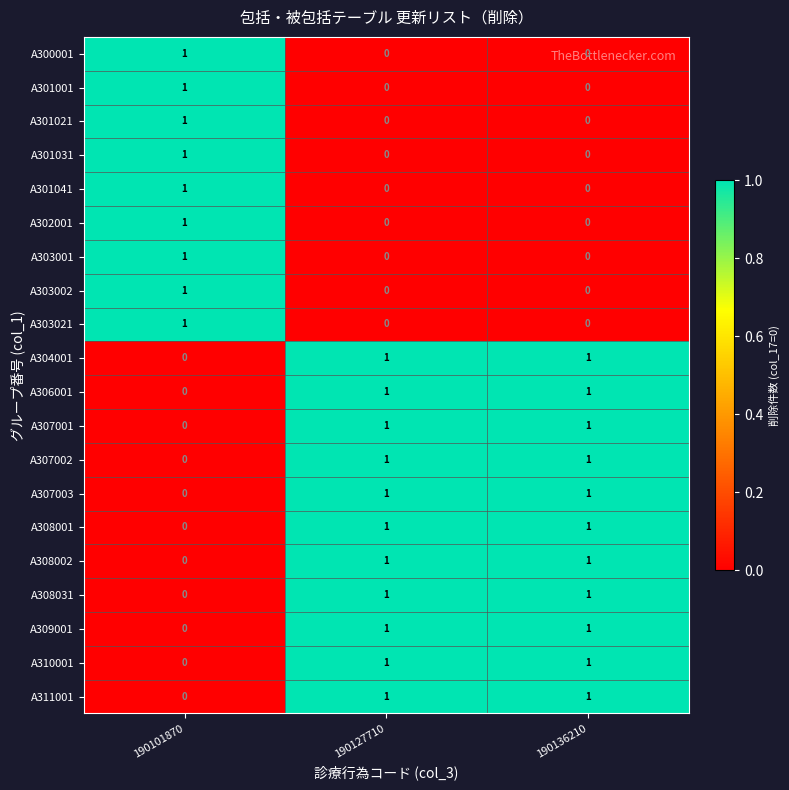

The value of A309001 at 190136210 is 1. True or false?

True